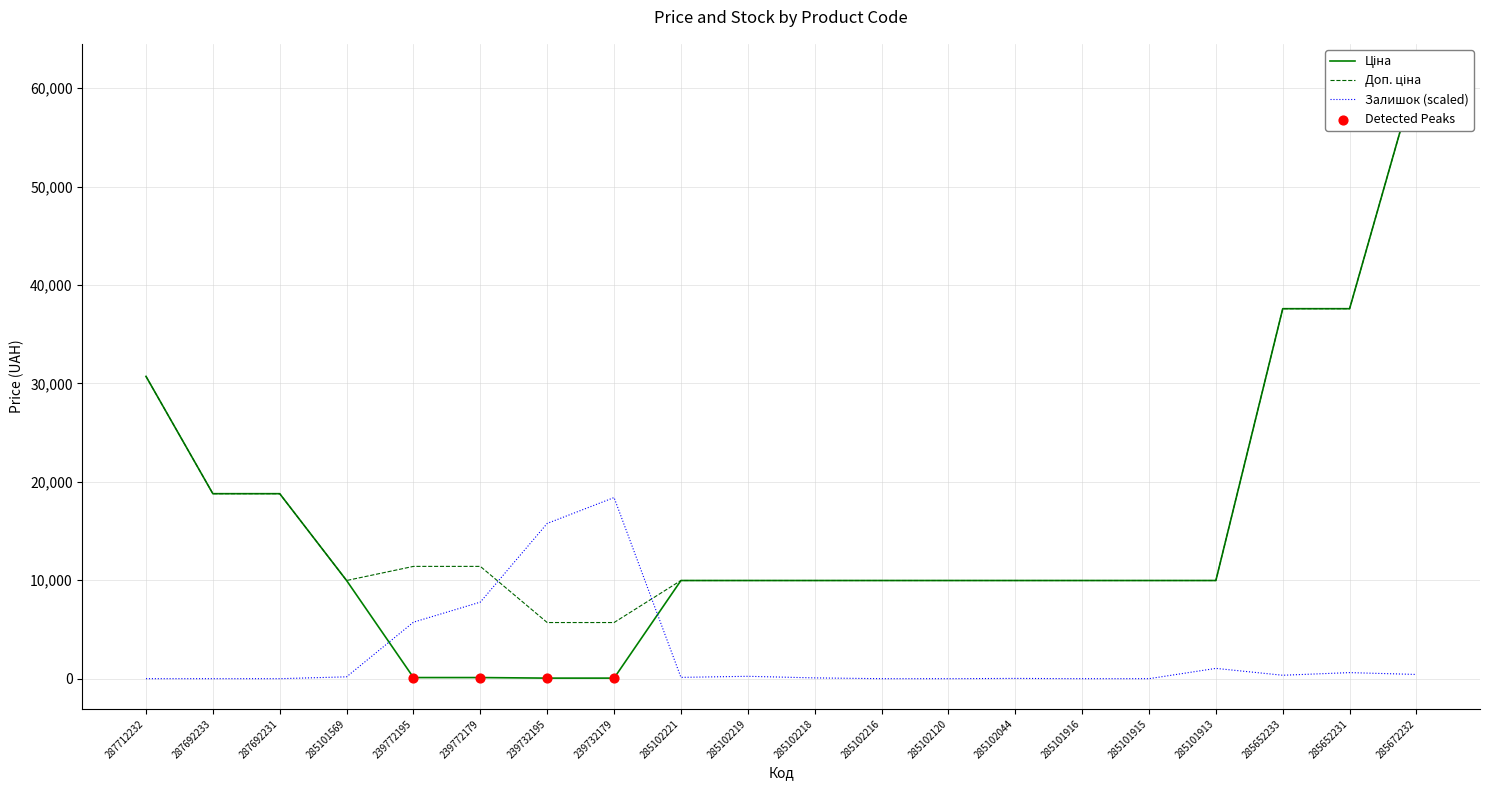

Which series contains the lowest Y value?

Залишок